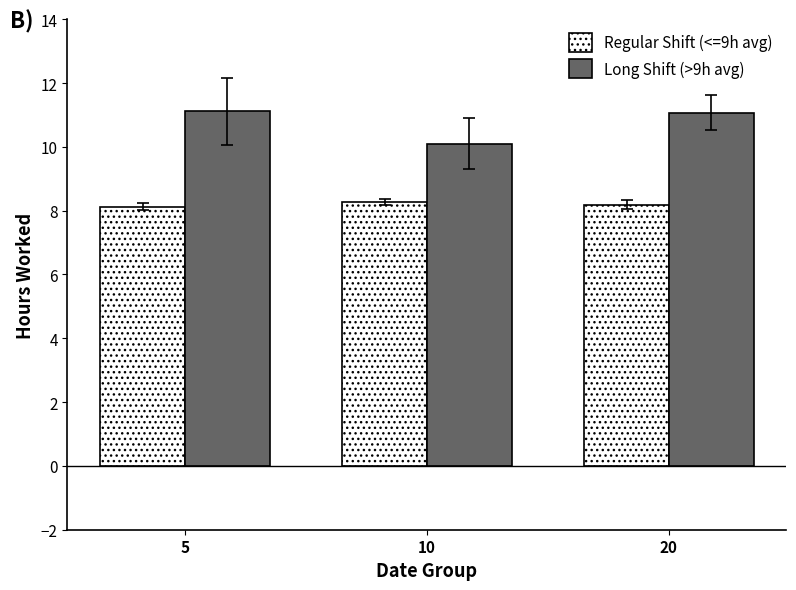

How many bars are there in each group?

2